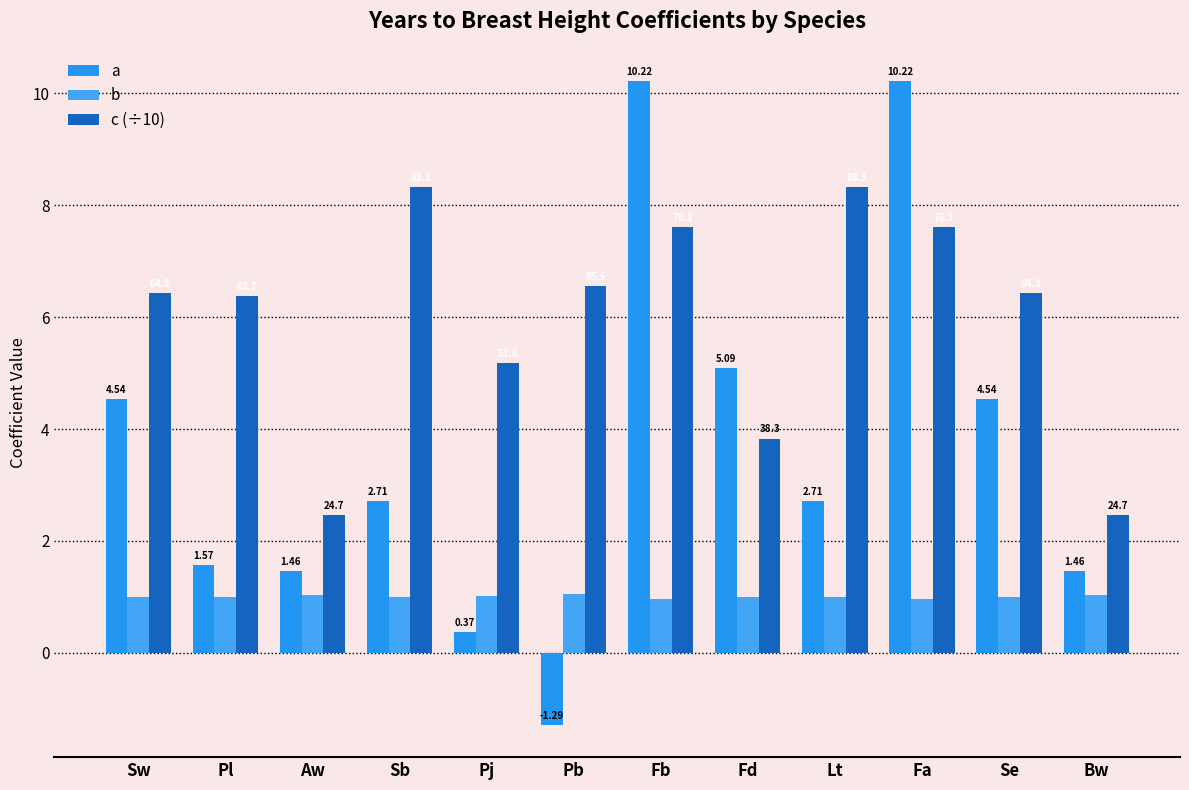

How many bars are there in total?

36